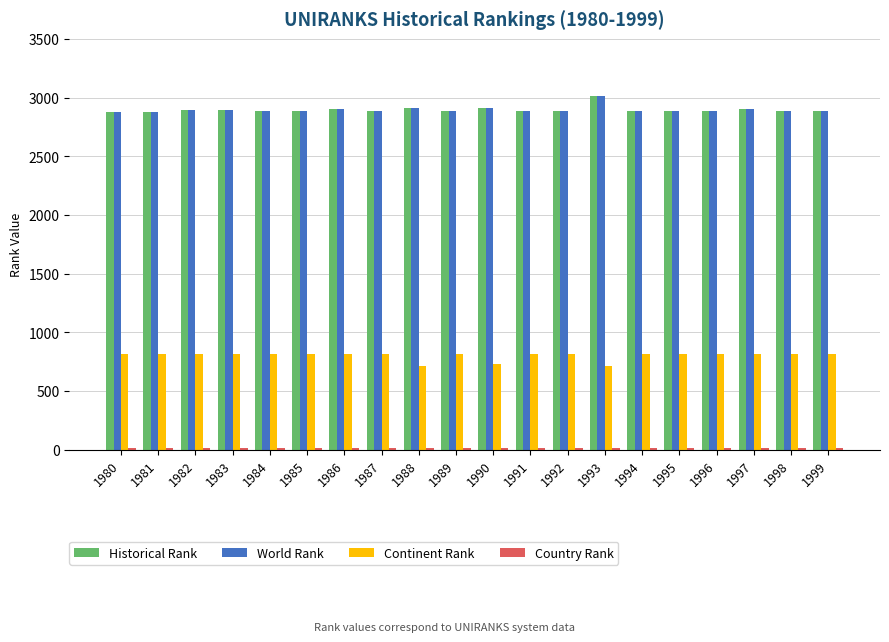

How many categories are shown in the chart?

20